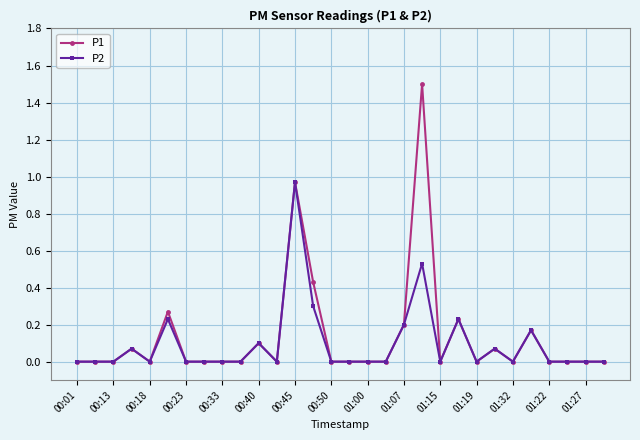

What are all the series names shown in the legend?

P1, P2